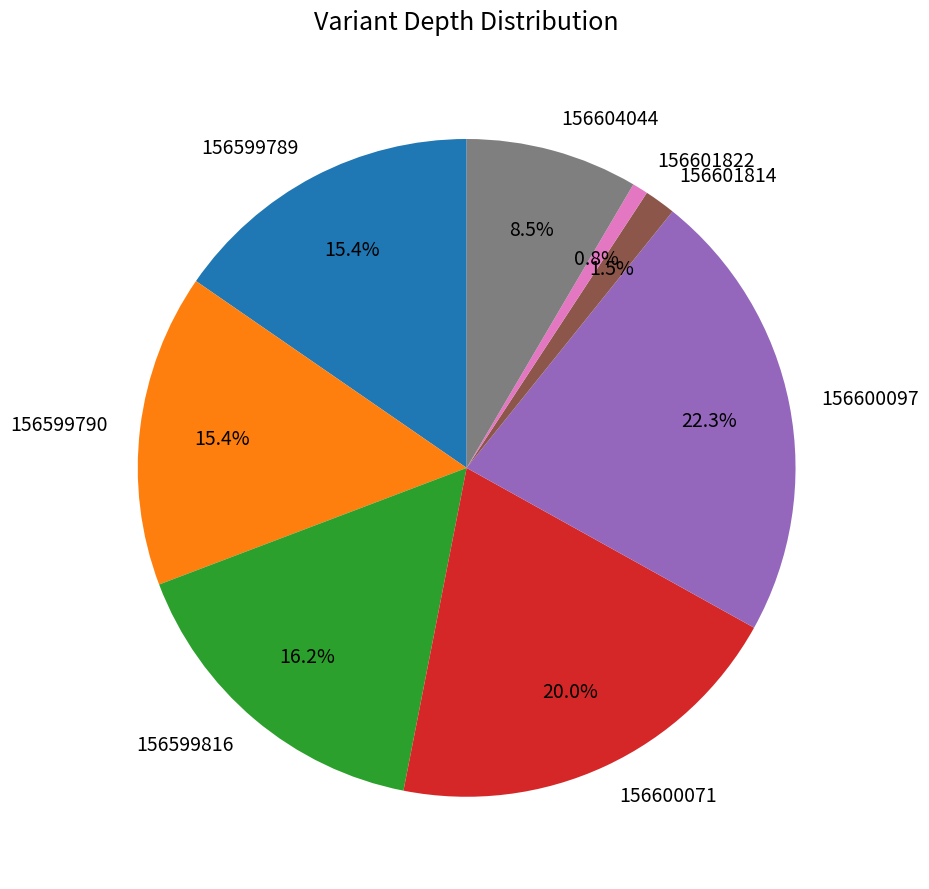

Which category has the biggest portion of the pie?

156600097